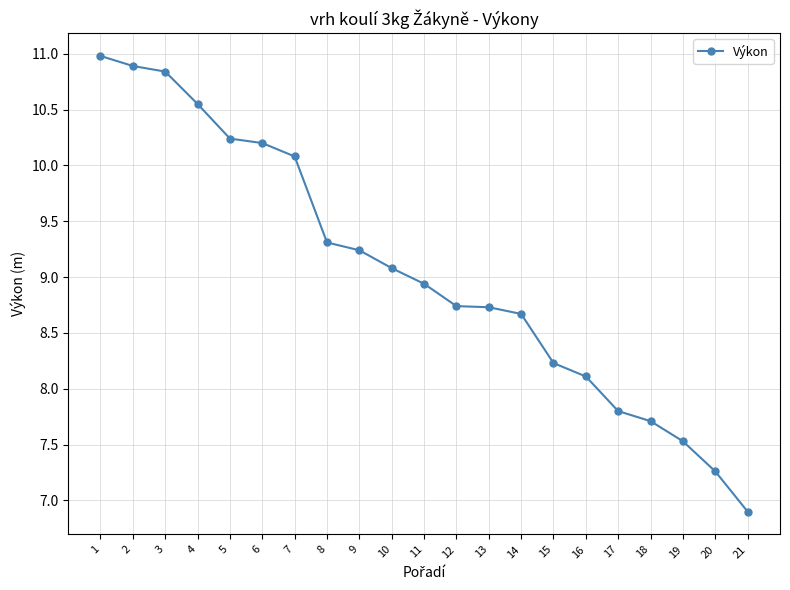

The value at 12 is 8.7. True or false?

True